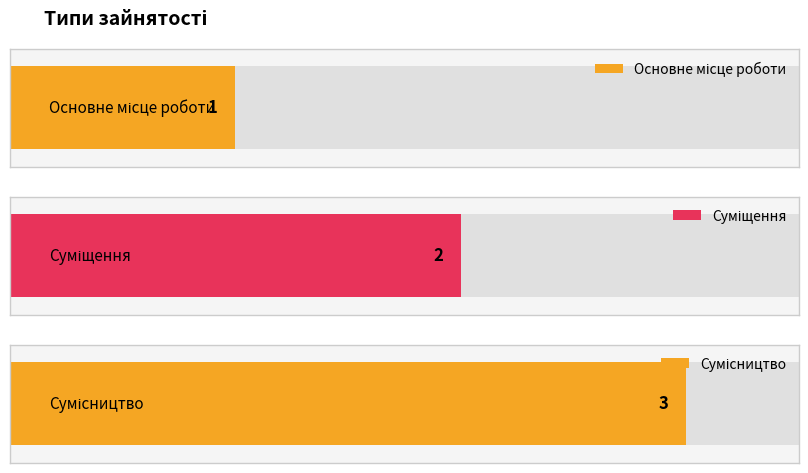

Reading left to right, extract all data points from this chart.

Основне місце роботи=1	Суміщення=2	Сумісництво=3